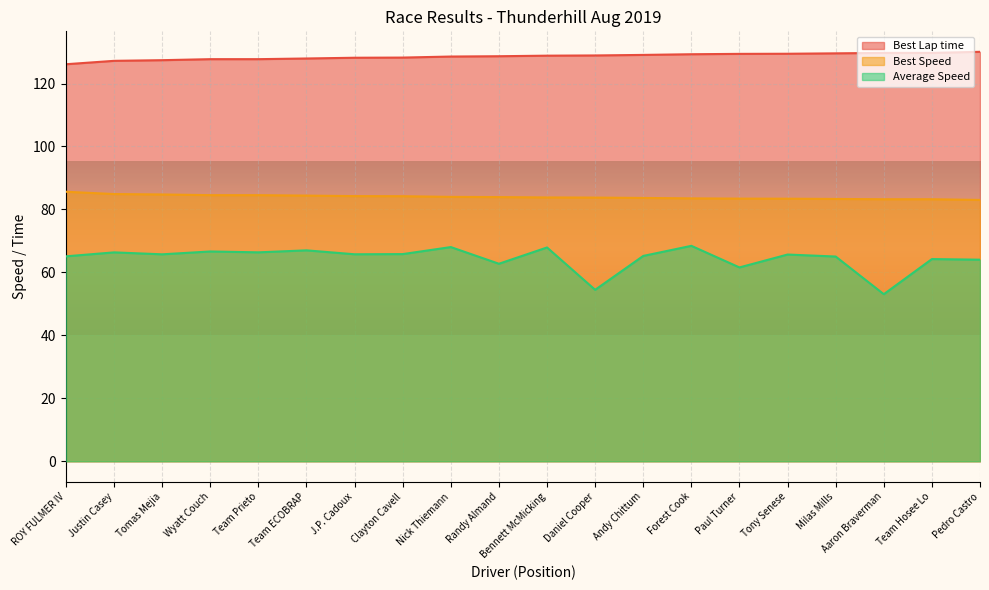

Where is Best Speed nearest to the value 84?

Nick Thiemann